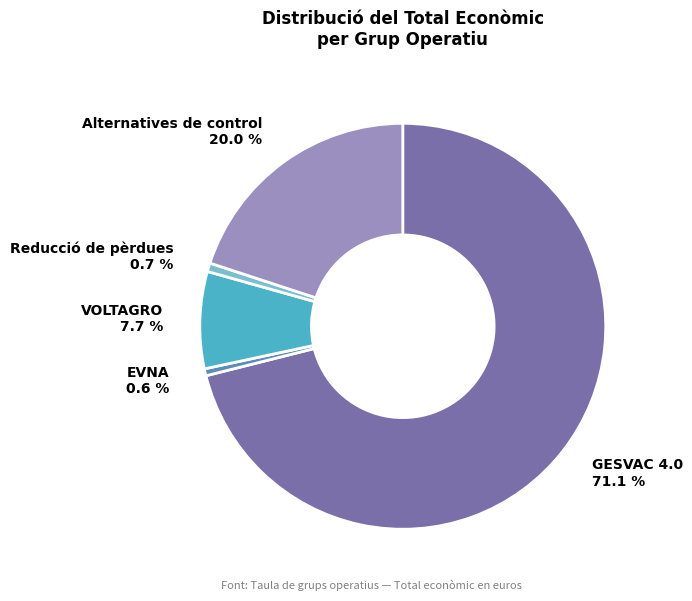

Rank the categories by value from highest to lowest.

GESVAC 4.0, Alternatives de control, VOLTAGRO, Reducció de pèrdues, EVNA